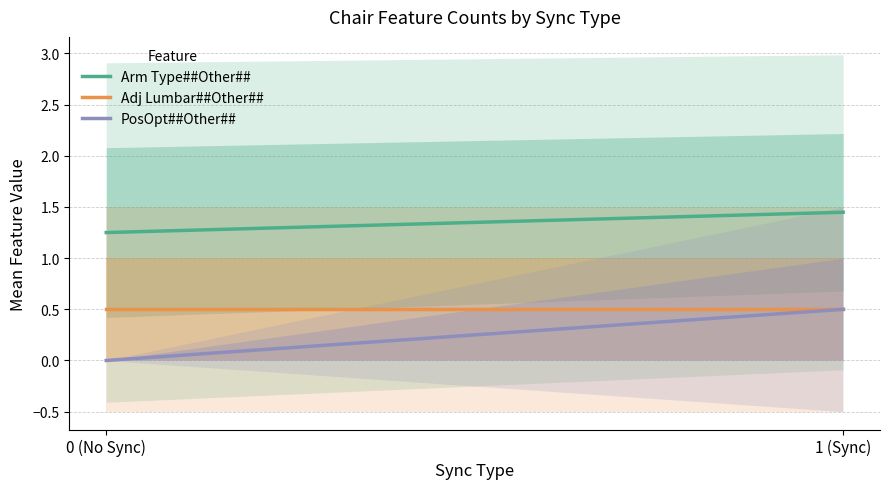

How many values in PosOpt##Other## are above zero?

1